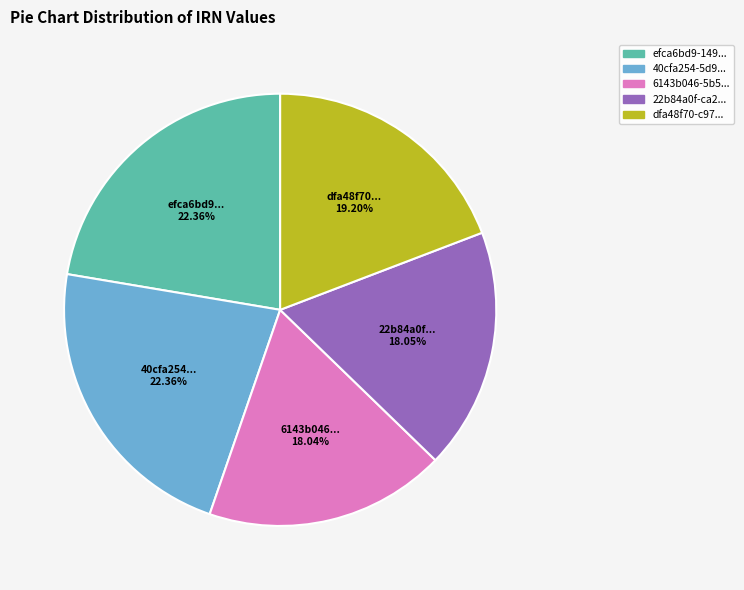

Is there a majority slice in this chart?

No